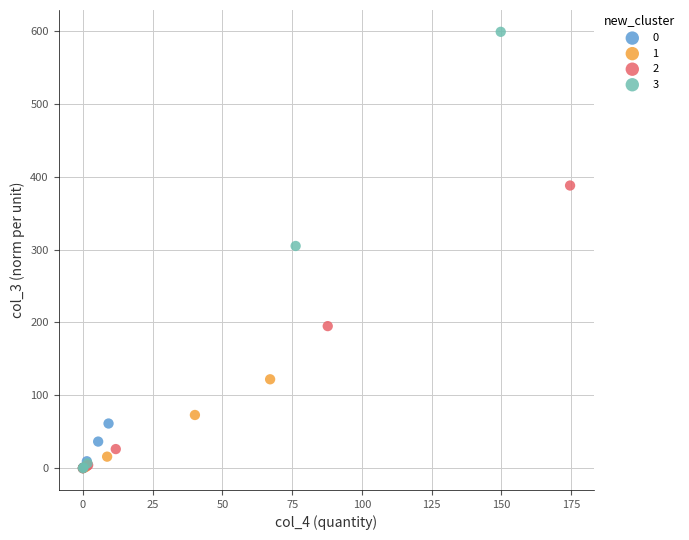

Which series has the widest spread of Y values?

3